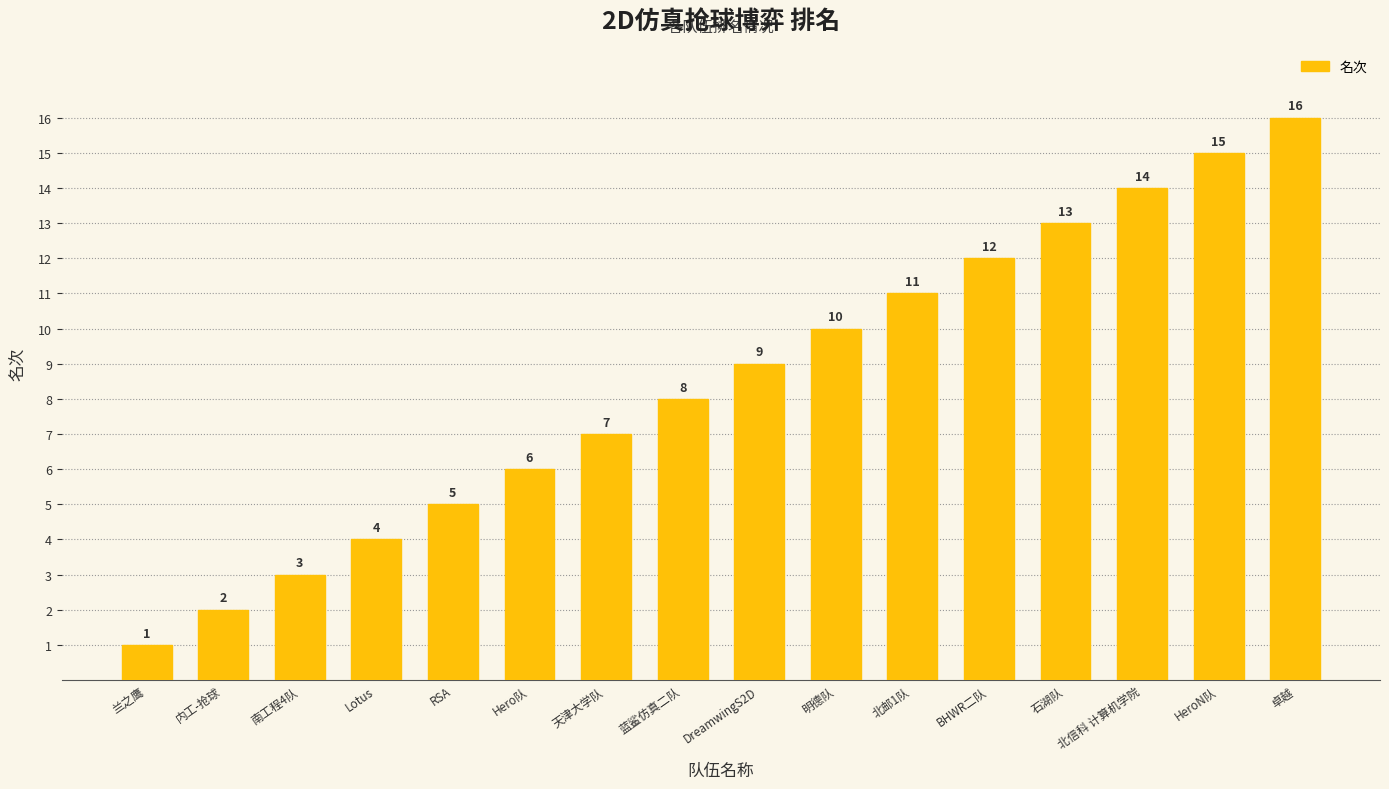

Reading left to right, what are all the values shown in this chart?

兰之鹰=1	内工-抢球=2	南工程4队=3	Lotus=4	RSA=5	Hero队=6	天津大学队=7	蓝鲨仿真二队=8	DreamwingS2D=9	明德队=10	北邮1队=11	BHWR二队=12	石湖队=13	北信科 计算机学院=14	HeroN队=15	卓越=16